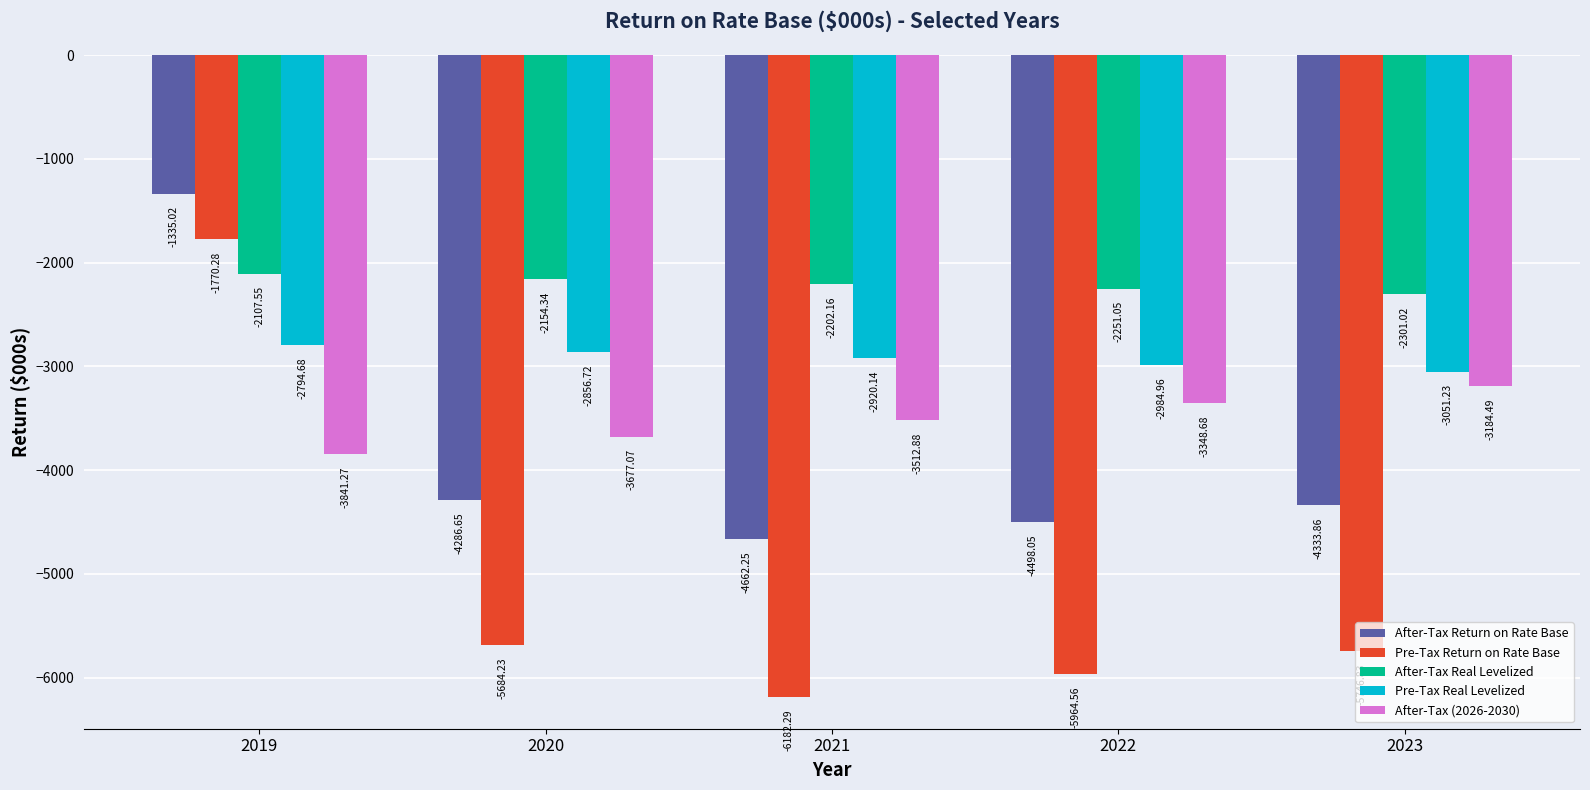

List the labels in order of Pre-Tax Return on Rate Base value, largest first.

2019, 2020, 2023, 2022, 2021